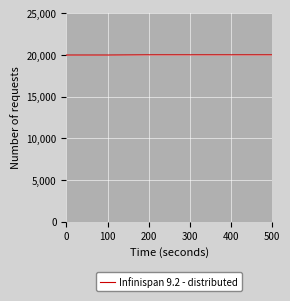

Does the chart display data point markers on the line(s)?

No